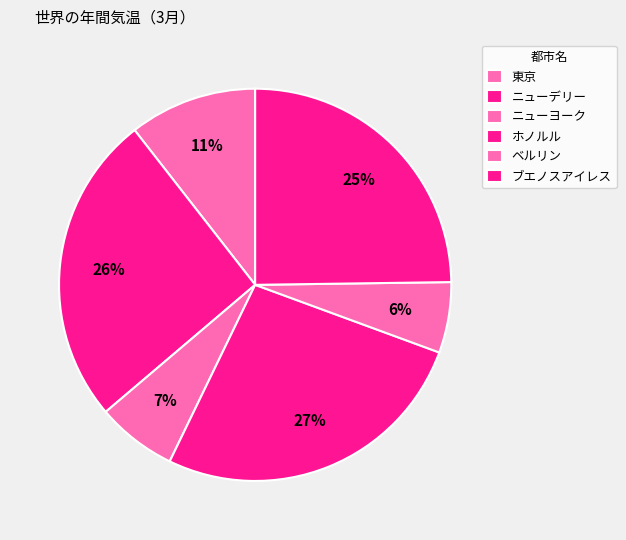

Is the sum of 東京 and ホノルル greater than half?

No